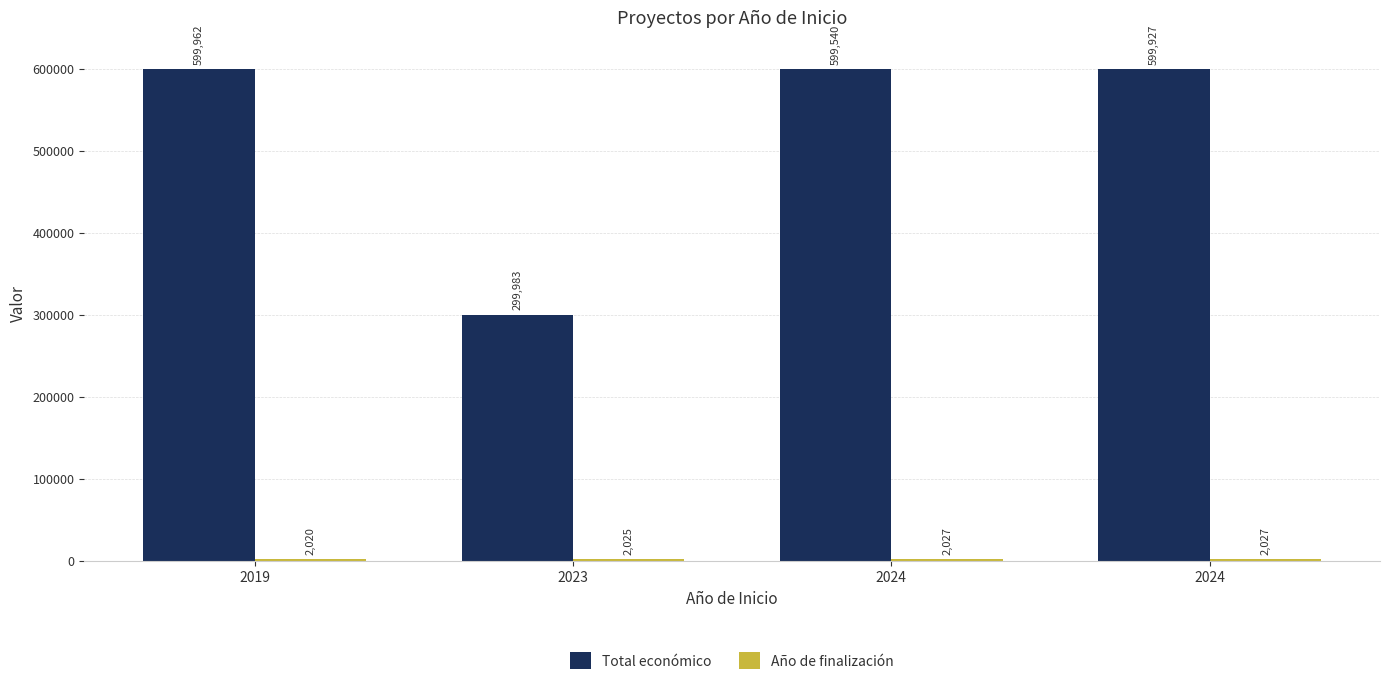

Is the value of Año de finalización at 2024 greater than the value of Total económico at 2024?

No